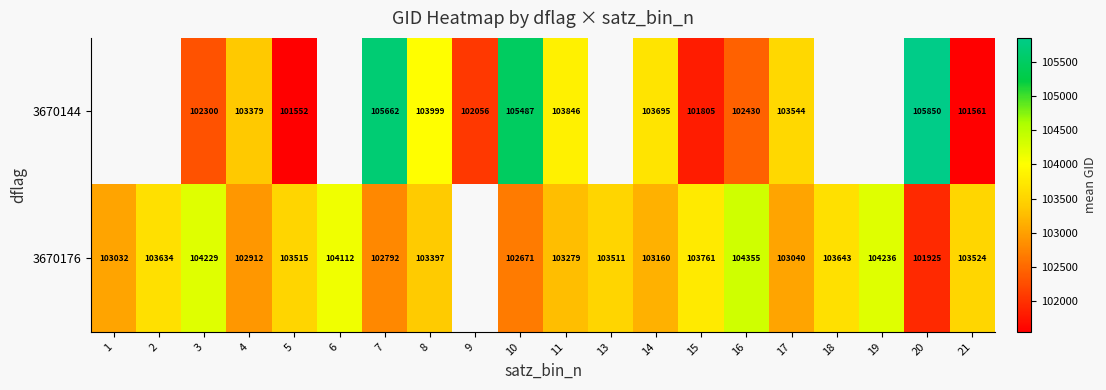

Between 8 and 10, which series saw the biggest shift?

3670144